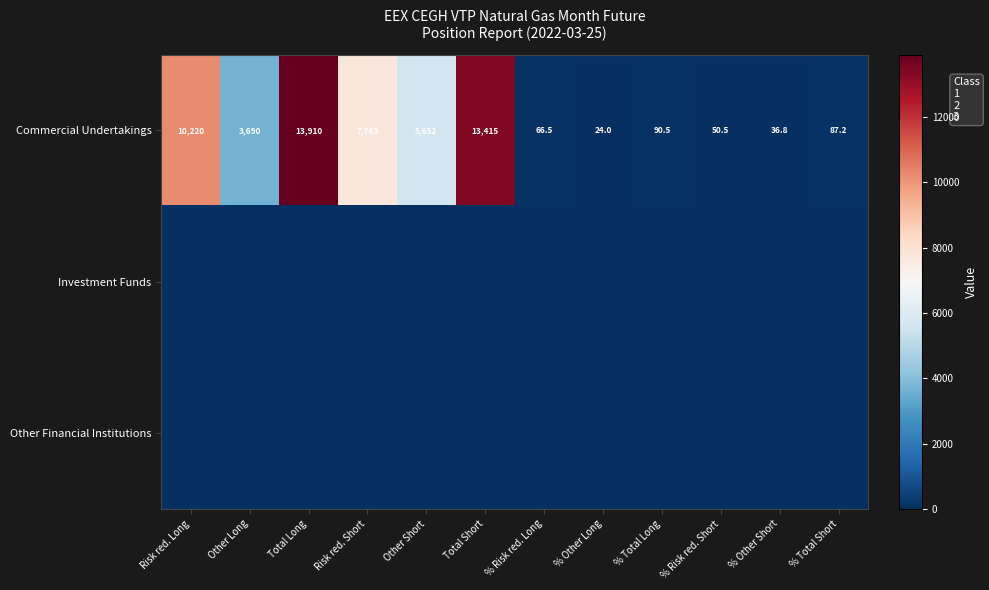

What is the difference between the maximum and minimum values in the Commercial Undertakings series?

13886.0